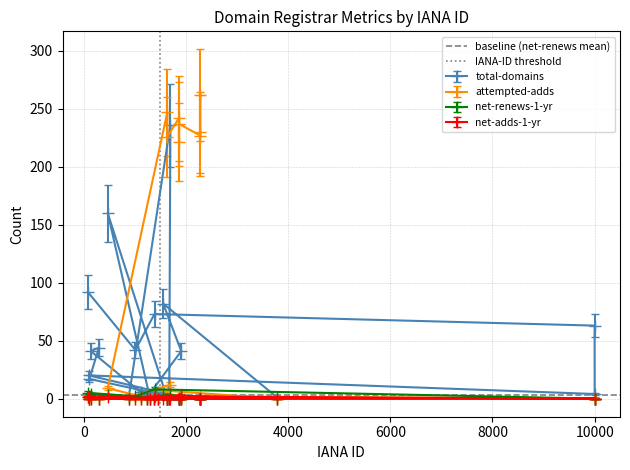

How many positive values does the IANA-ID threshold series have?

1